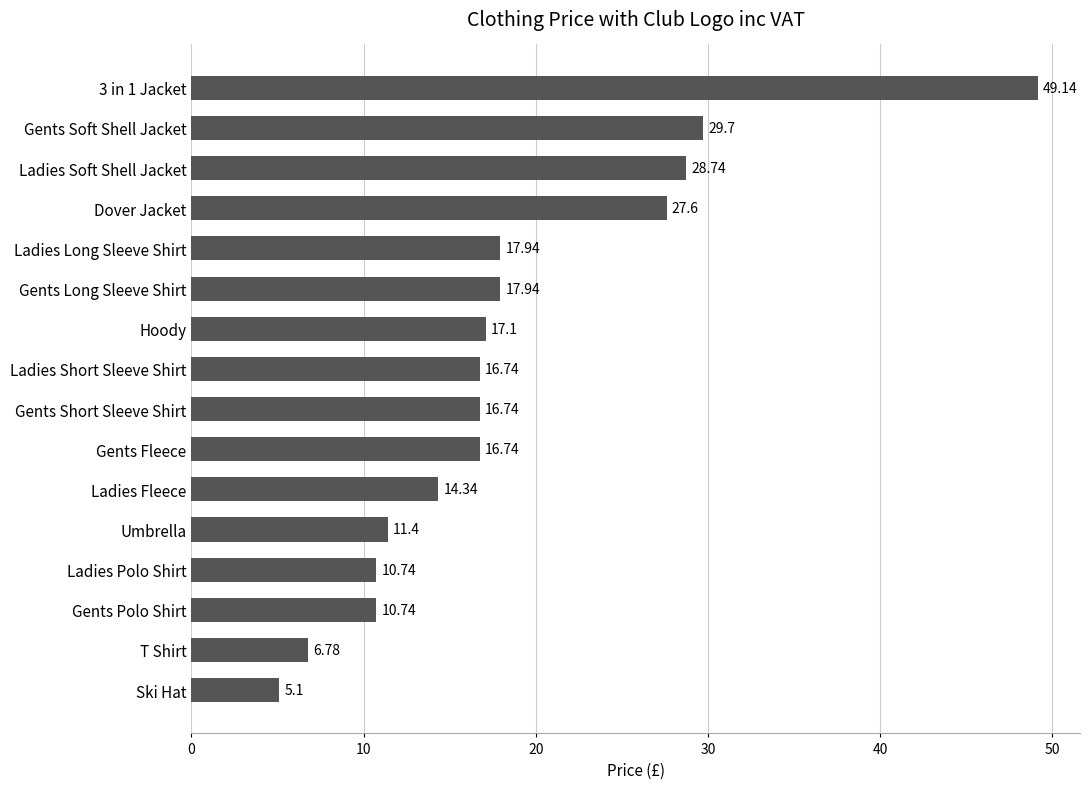

Count the number of data series in this chart.

1